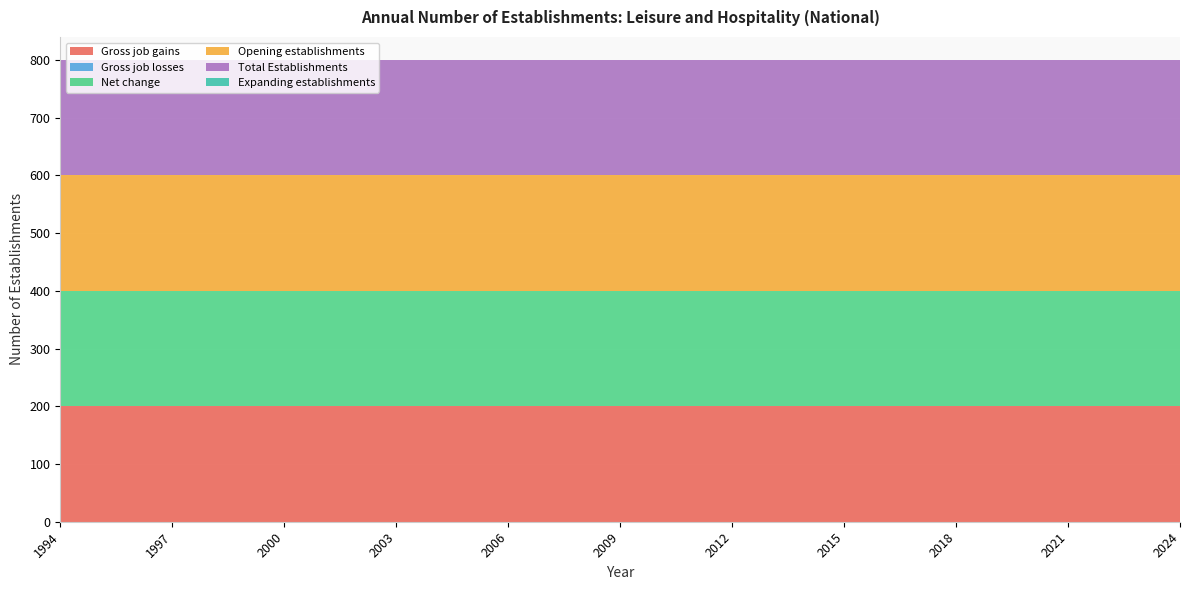

Reading left to right, transcribe all the data shown in this chart.

Gross job gains: 1994=200	1995=200	1996=200	1997=200	1998=200	1999=200	2000=200	2001=200	2002=200	2003=200	2004=200	2005=200	2006=200	2007=200	2008=200	2009=200	2010=200	2011=200	2012=200	2013=200	2014=200	2015=200	2016=200	2017=200	2018=200	2019=200	2020=200	2021=200	2022=200	2023=200	2024=200
Gross job losses: 1994=0	1995=0	1996=0	1997=0	1998=0	1999=0	2000=0	2001=0	2002=0	2003=0	2004=0	2005=0	2006=0	2007=0	2008=0	2009=0	2010=0	2011=0	2012=0	2013=0	2014=0	2015=0	2016=0	2017=0	2018=0	2019=0	2020=0	2021=0	2022=0	2023=0	2024=0
Net change: 1994=200	1995=200	1996=200	1997=200	1998=200	1999=200	2000=200	2001=200	2002=200	2003=200	2004=200	2005=200	2006=200	2007=200	2008=200	2009=200	2010=200	2011=200	2012=200	2013=200	2014=200	2015=200	2016=200	2017=200	2018=200	2019=200	2020=200	2021=200	2022=200	2023=200	2024=200
Opening establishments: 1994=200	1995=200	1996=200	1997=200	1998=200	1999=200	2000=200	2001=200	2002=200	2003=200	2004=200	2005=200	2006=200	2007=200	2008=200	2009=200	2010=200	2011=200	2012=200	2013=200	2014=200	2015=200	2016=200	2017=200	2018=200	2019=200	2020=200	2021=200	2022=200	2023=200	2024=200
Total Establishments: 1994=200	1995=200	1996=200	1997=200	1998=200	1999=200	2000=200	2001=200	2002=200	2003=200	2004=200	2005=200	2006=200	2007=200	2008=200	2009=200	2010=200	2011=200	2012=200	2013=200	2014=200	2015=200	2016=200	2017=200	2018=200	2019=200	2020=200	2021=200	2022=200	2023=200	2024=200
Expanding establishments: 1994=0	1995=0	1996=0	1997=0	1998=0	1999=0	2000=0	2001=0	2002=0	2003=0	2004=0	2005=0	2006=0	2007=0	2008=0	2009=0	2010=0	2011=0	2012=0	2013=0	2014=0	2015=0	2016=0	2017=0	2018=0	2019=0	2020=0	2021=0	2022=0	2023=0	2024=0